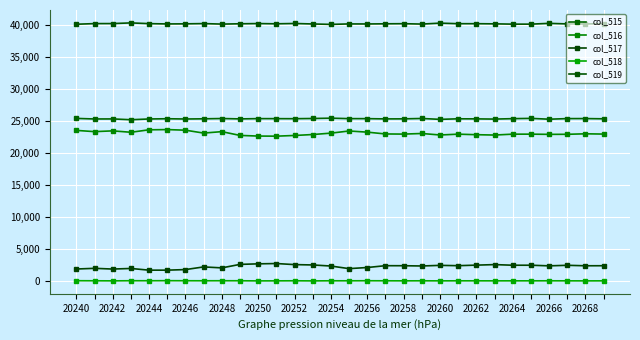

True or false: col_515 and col_519 cross at least once.

False